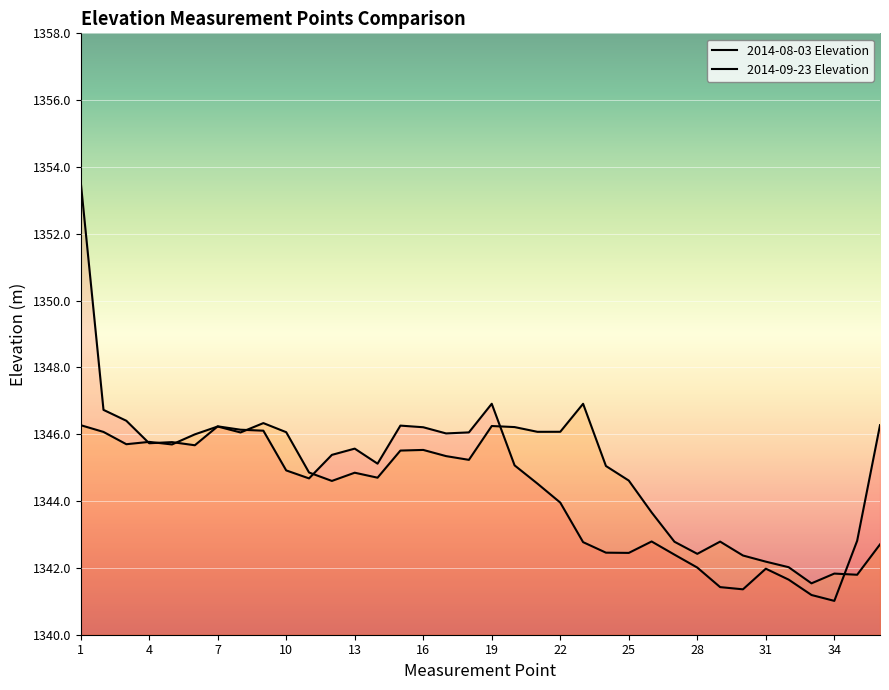

In 2014-09-23 Elevation, how many points are lower than both neighbors (excluding endpoints)?

10